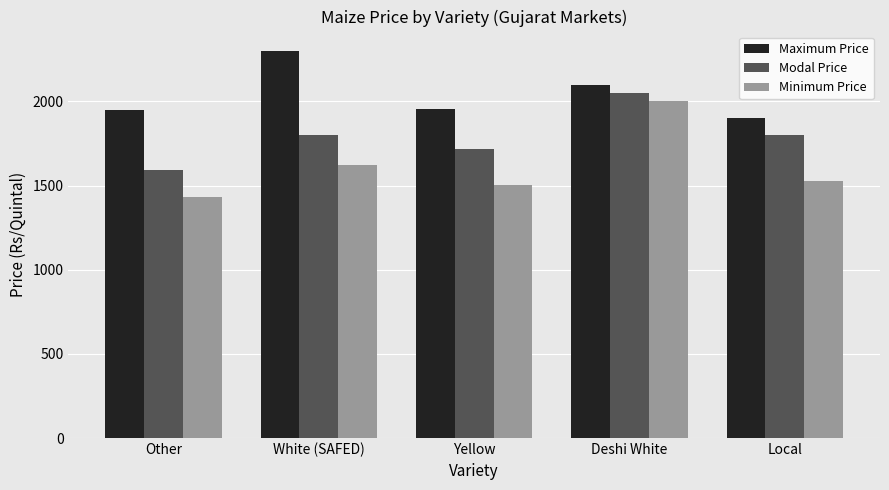

Between Yellow and Deshi White, which series saw the biggest shift?

Minimum Price